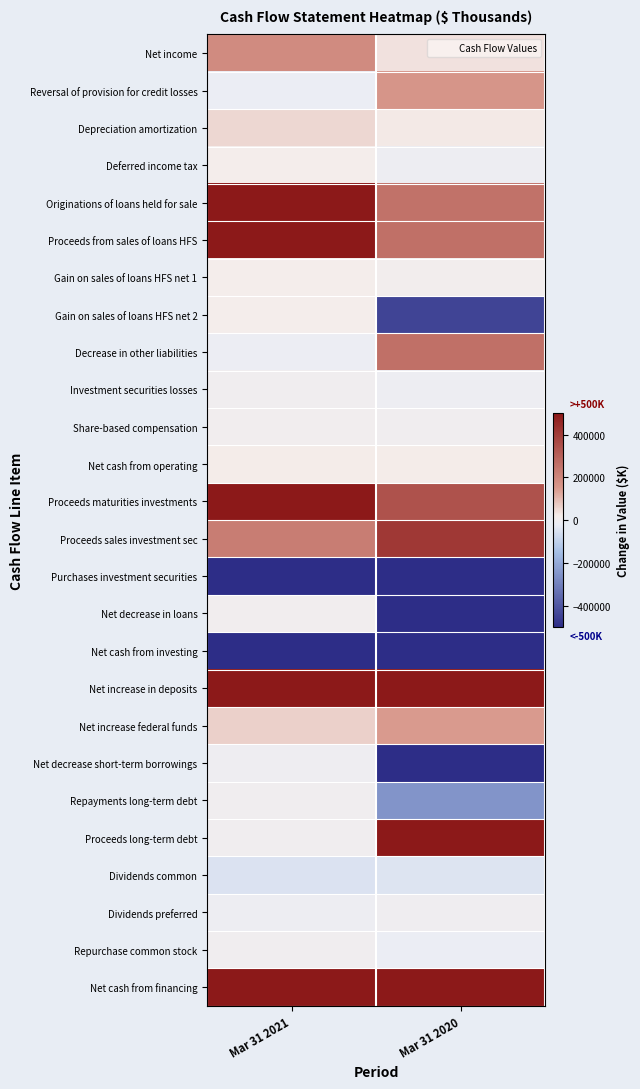

At which category does the chart reach its minimum across all series?

Mar 31 2021